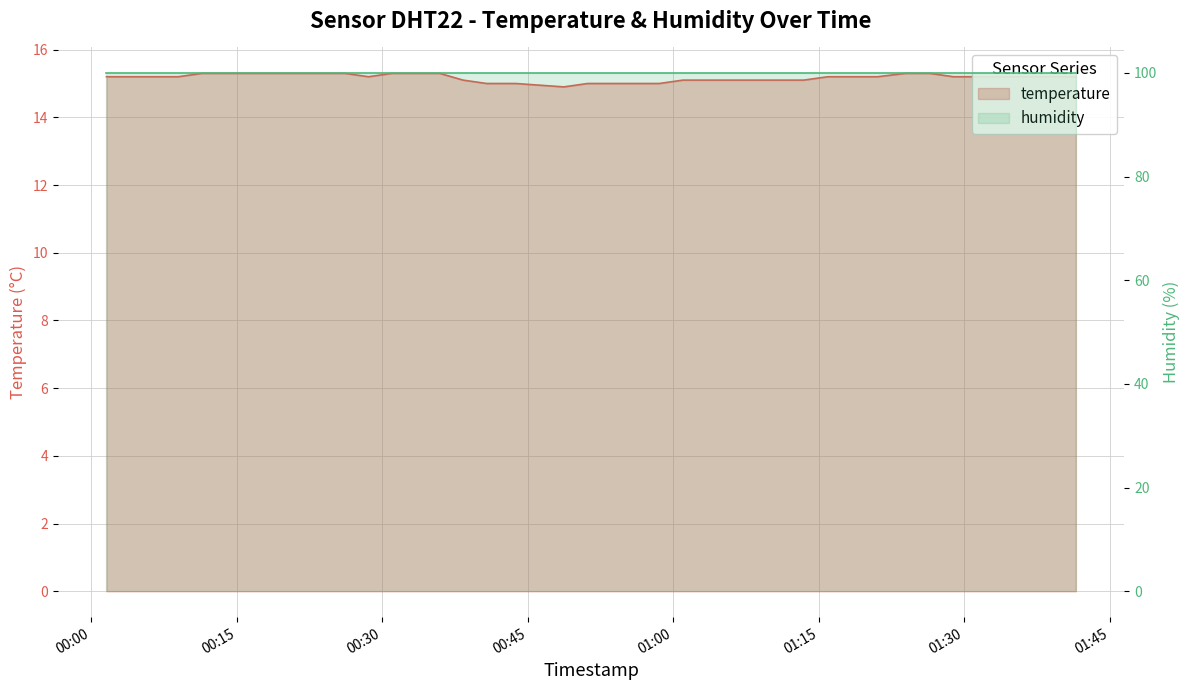

At which label does the data first exceed 15?

2022-09-01T00:01:34